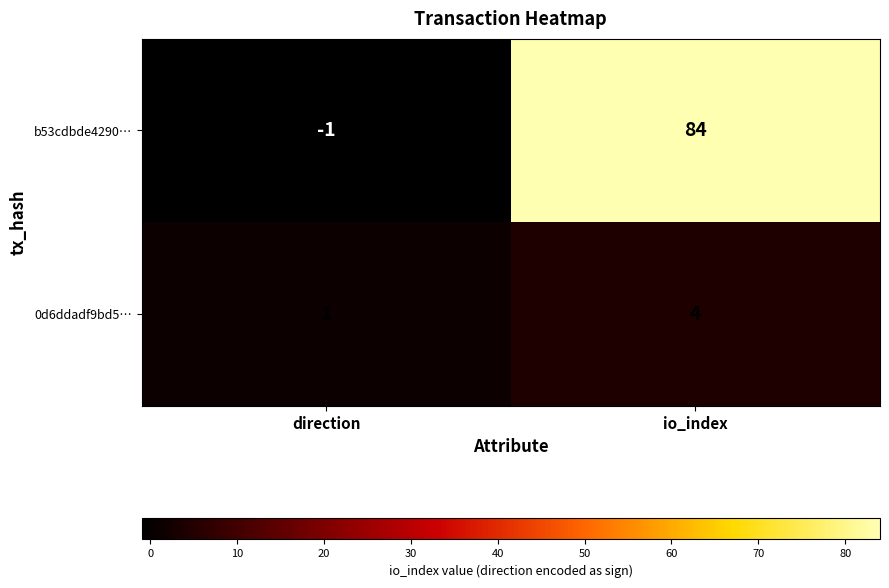

Which category has the lowest value across all series?

direction